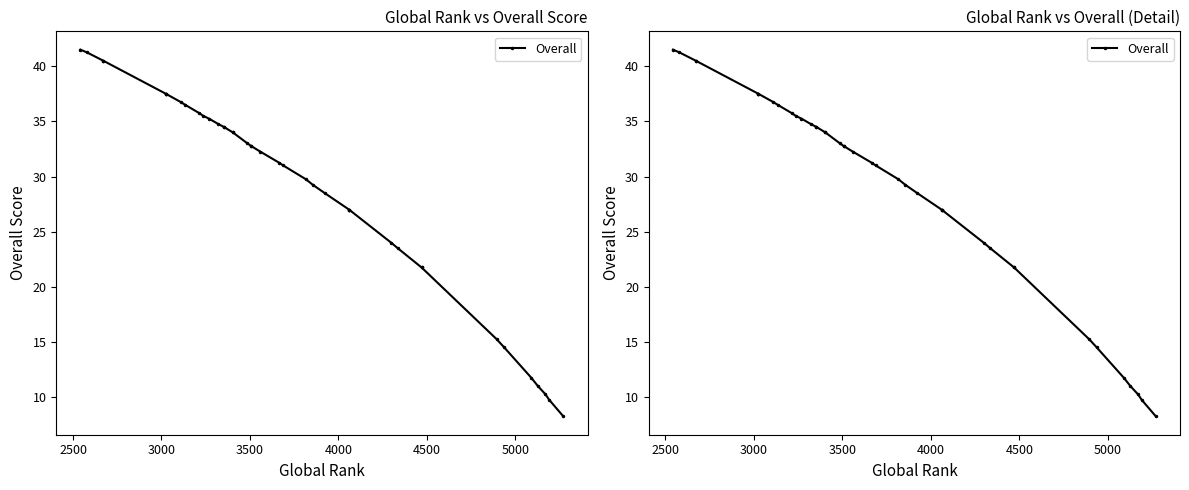

Reading left to right, transcribe all the data shown in this chart.

41.5	41.2	40.5	40.5	37.5	37.5	37.5	36.8	36.5	35.8	35.5	35.2	34.8	34.5	34.5	34.0	34.0	33.0	32.8	32.8	32.2	31.2	31.0	29.8	29.2	28.5	27.0	27.0	27.0	24.0	23.5	21.8	21.8	15.2	14.5	11.8	11.0	10.2	9.8	8.2